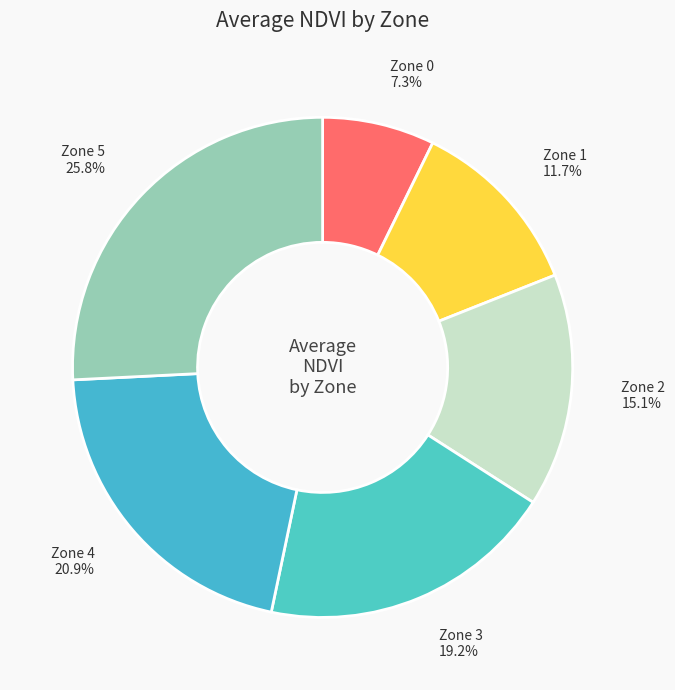

Is there a majority slice in this chart?

No